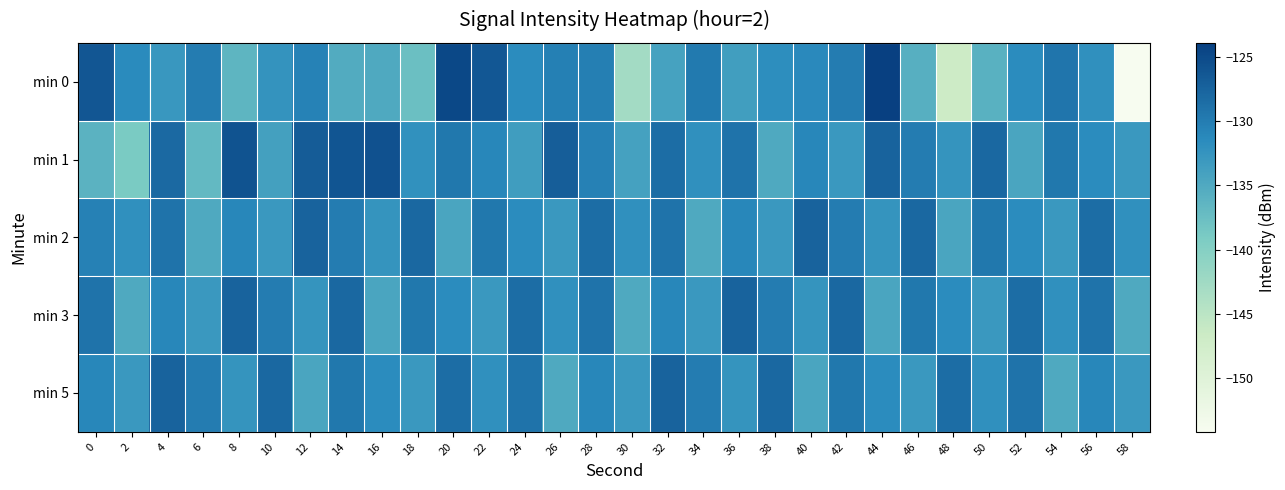

At which category is the sum across all series the highest?

4